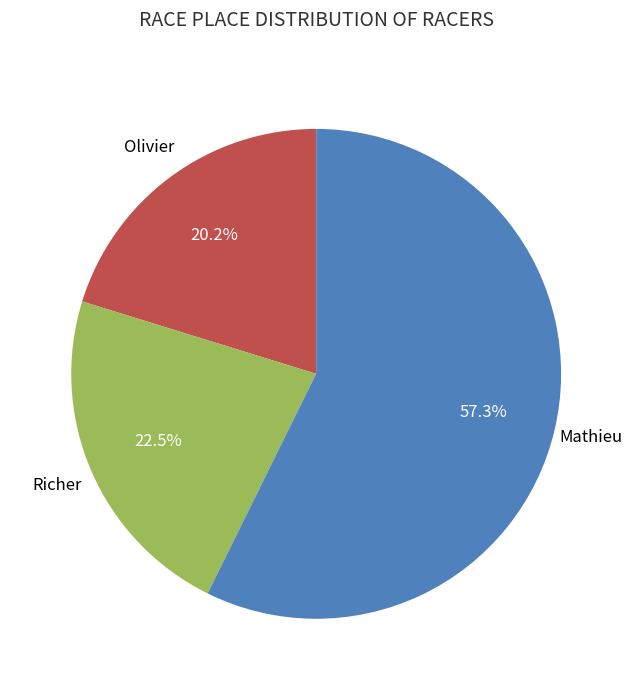

Does any single category account for the majority?

Yes